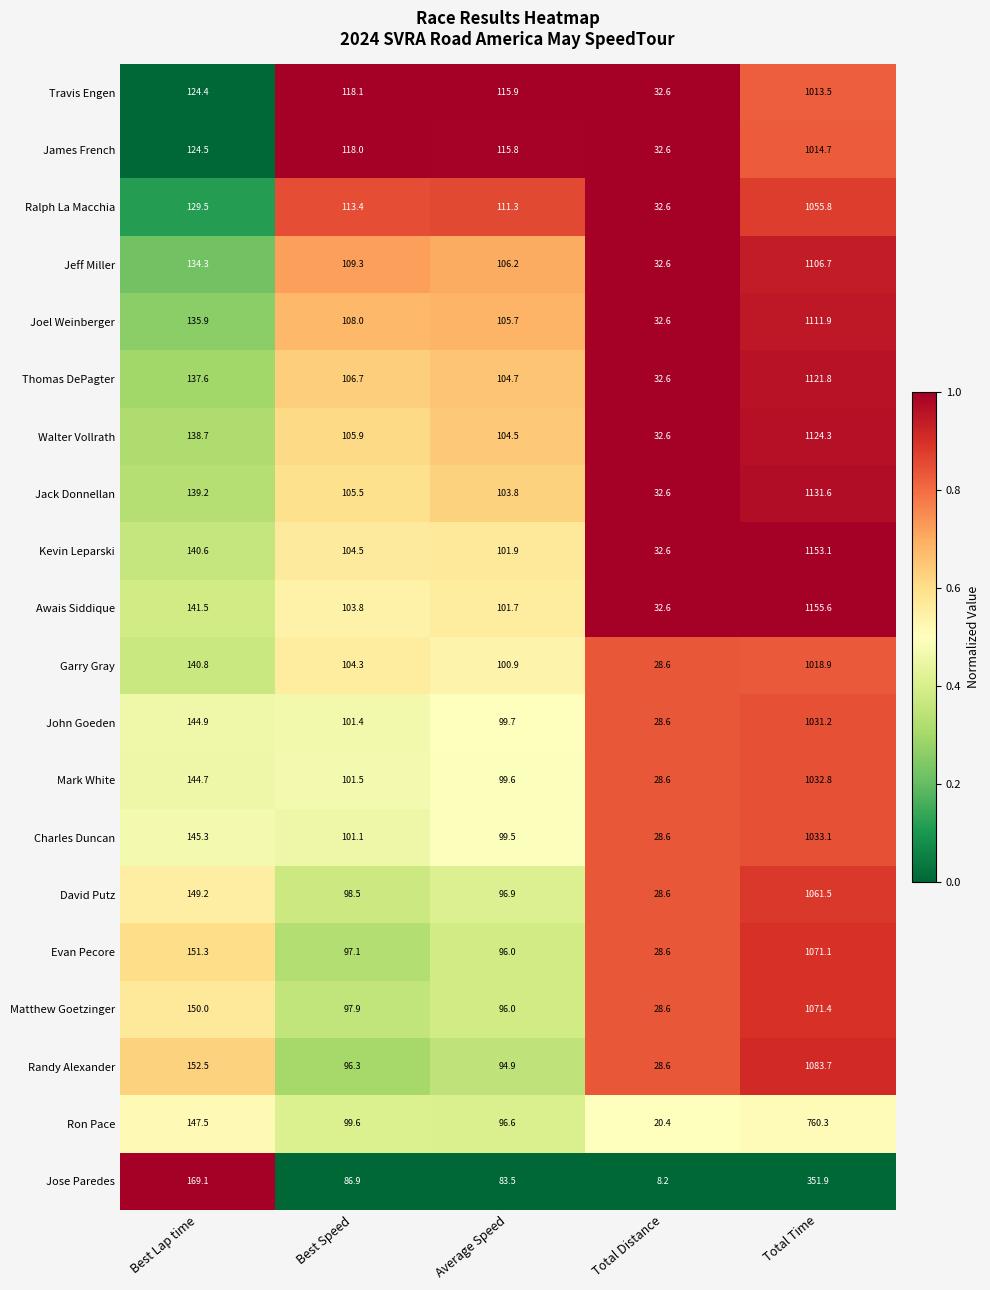

At which category is the sum across all series the highest?

Total Time